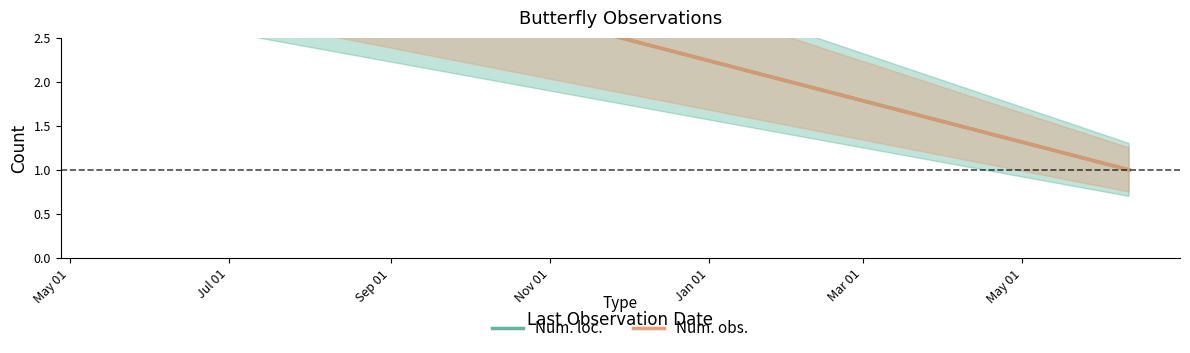

How many lines are shown in the chart?

2